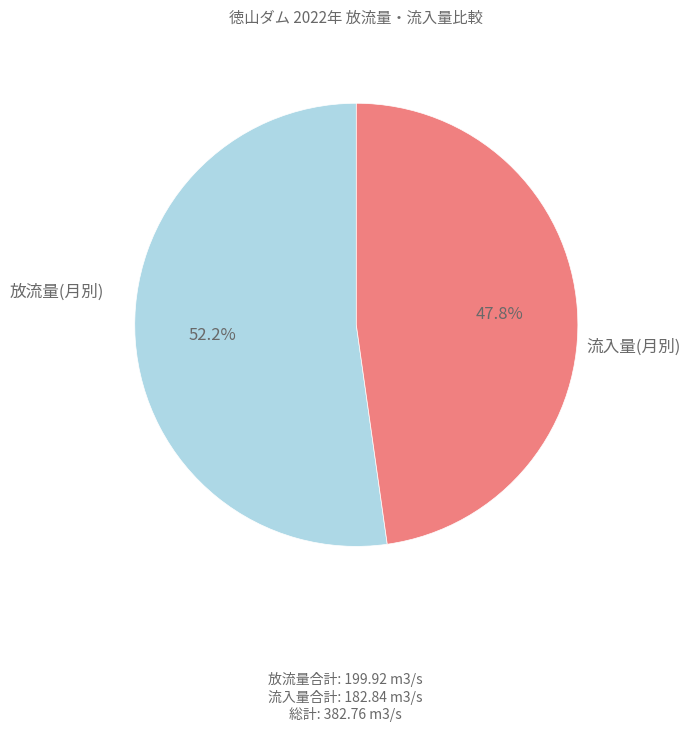

Is there any slice that represents more than half of the pie?

Yes